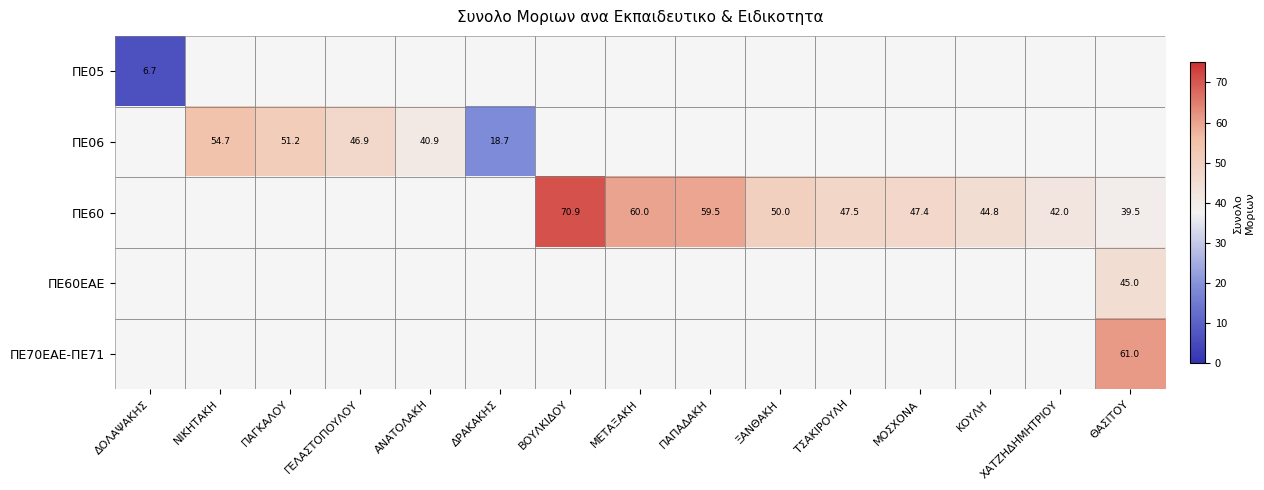

How many series are shown in this chart?

5